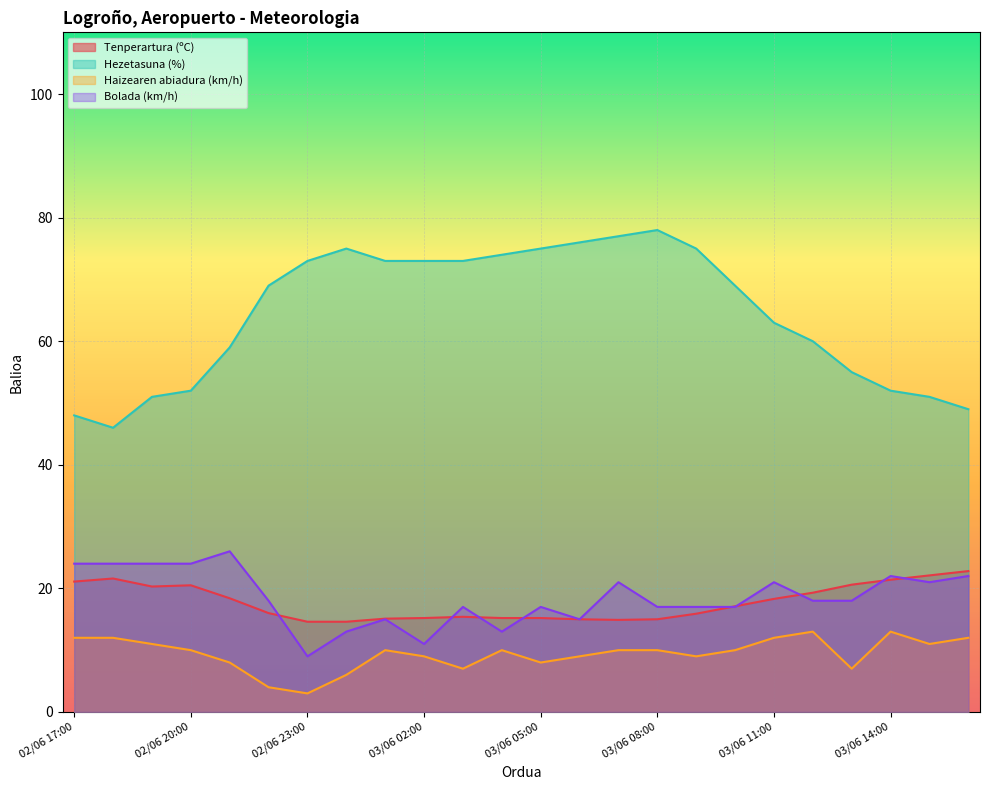

Does the chart display data point markers on the line(s)?

No